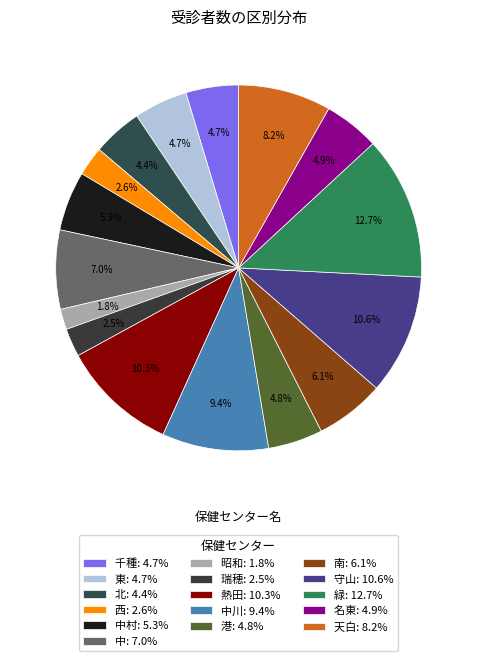

How many segments does this pie chart have?

16